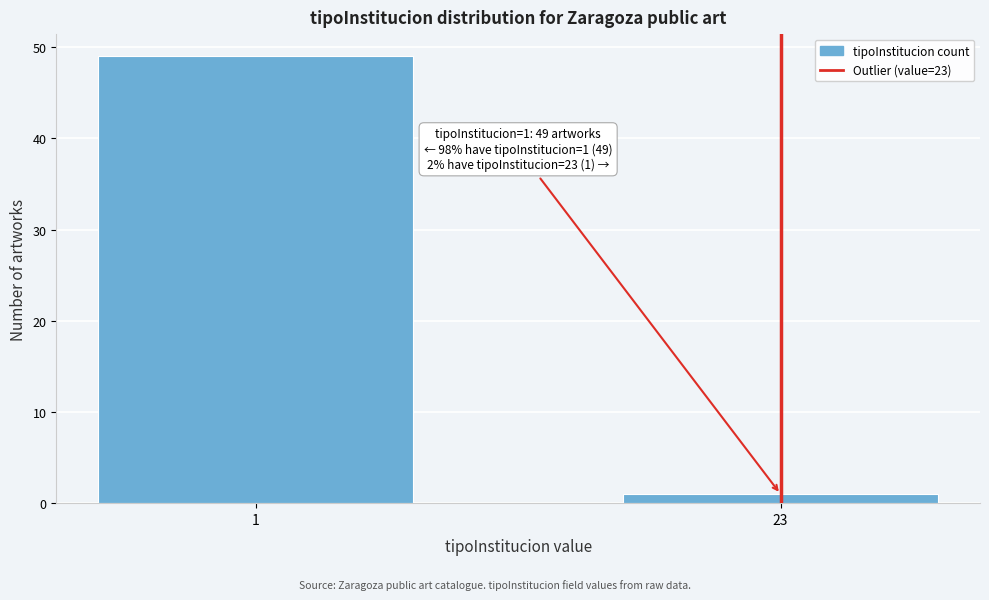

Reading left to right, list all the values displayed in this chart.

49	1